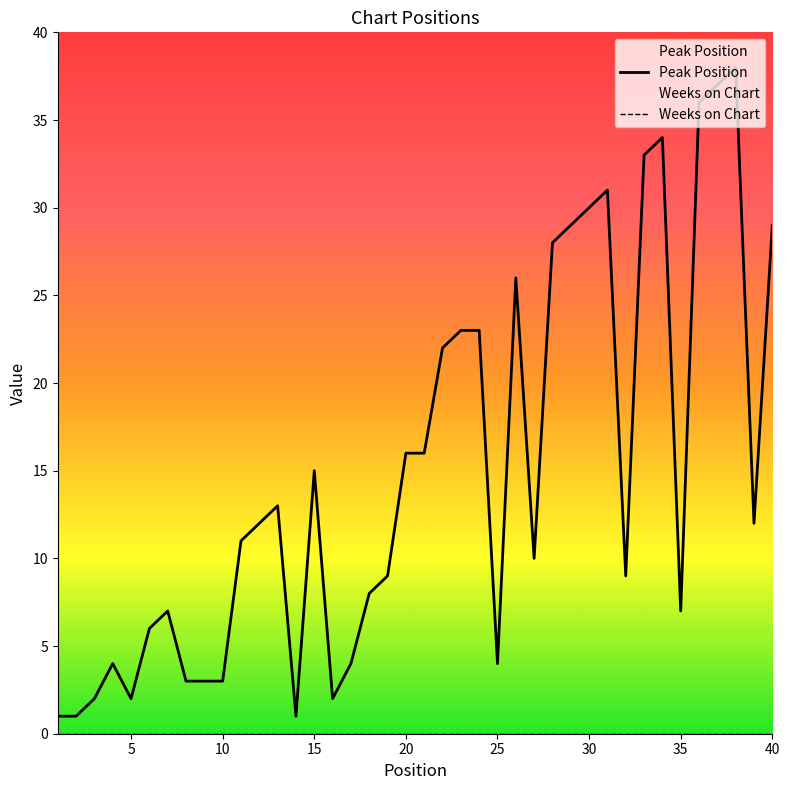

Which series has the largest total across all categories?

Peak Position